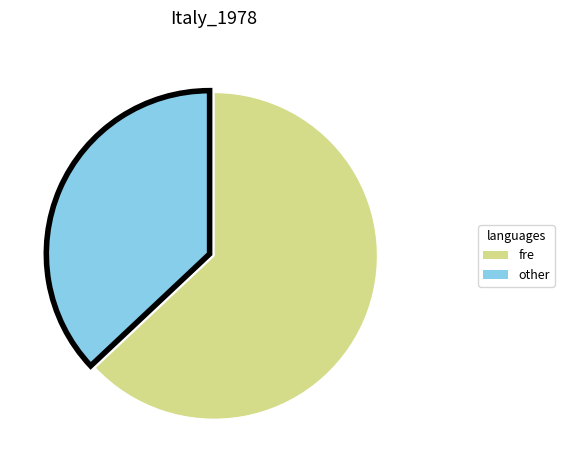

Is there a majority slice in this chart?

Yes